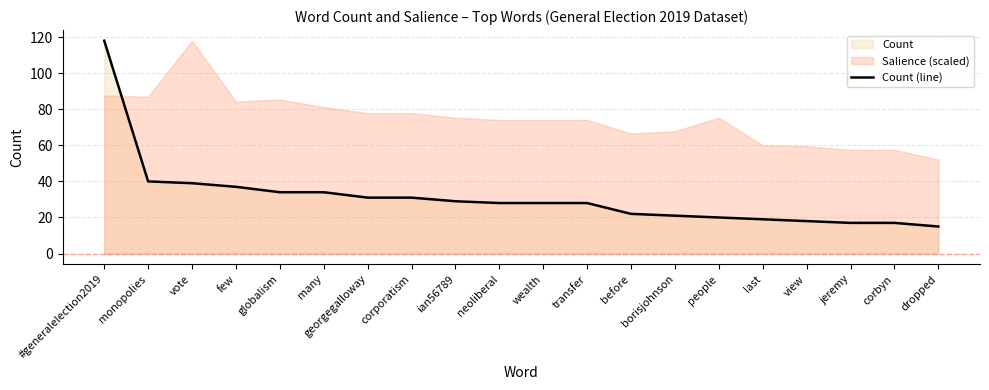

Does the chart display data point markers on the line(s)?

No